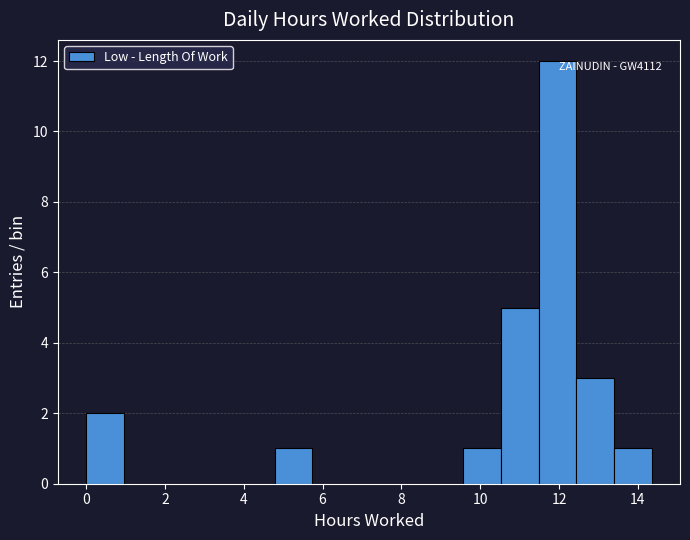

Which range on the x-axis has the tallest bar?

11.4 to 12.4